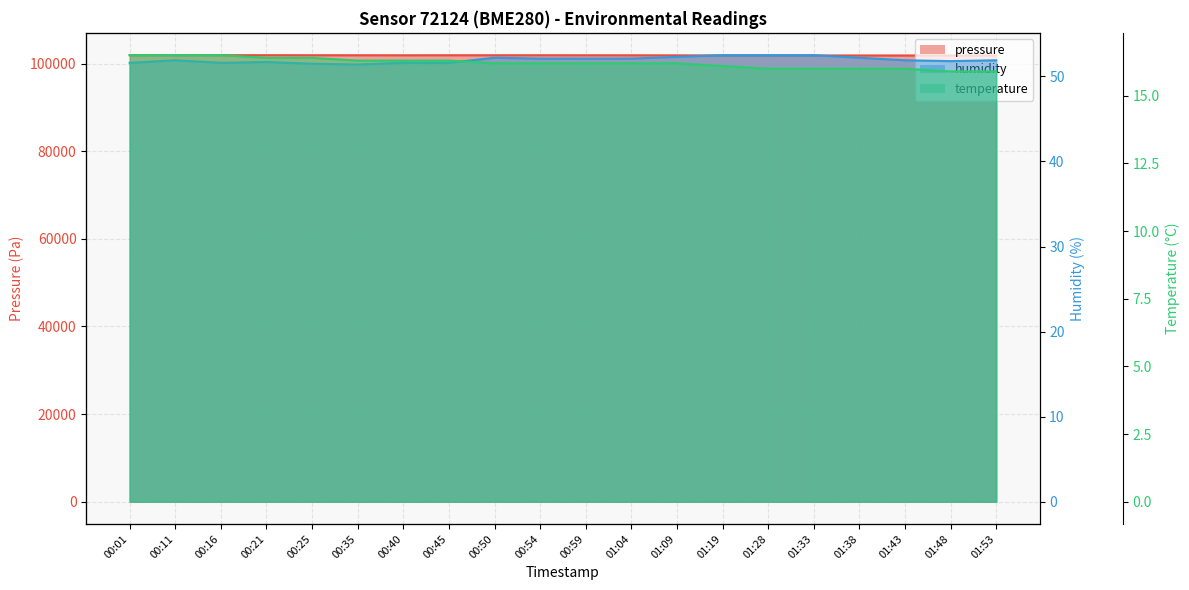

How many interior local peaks does the humidity series have?

3